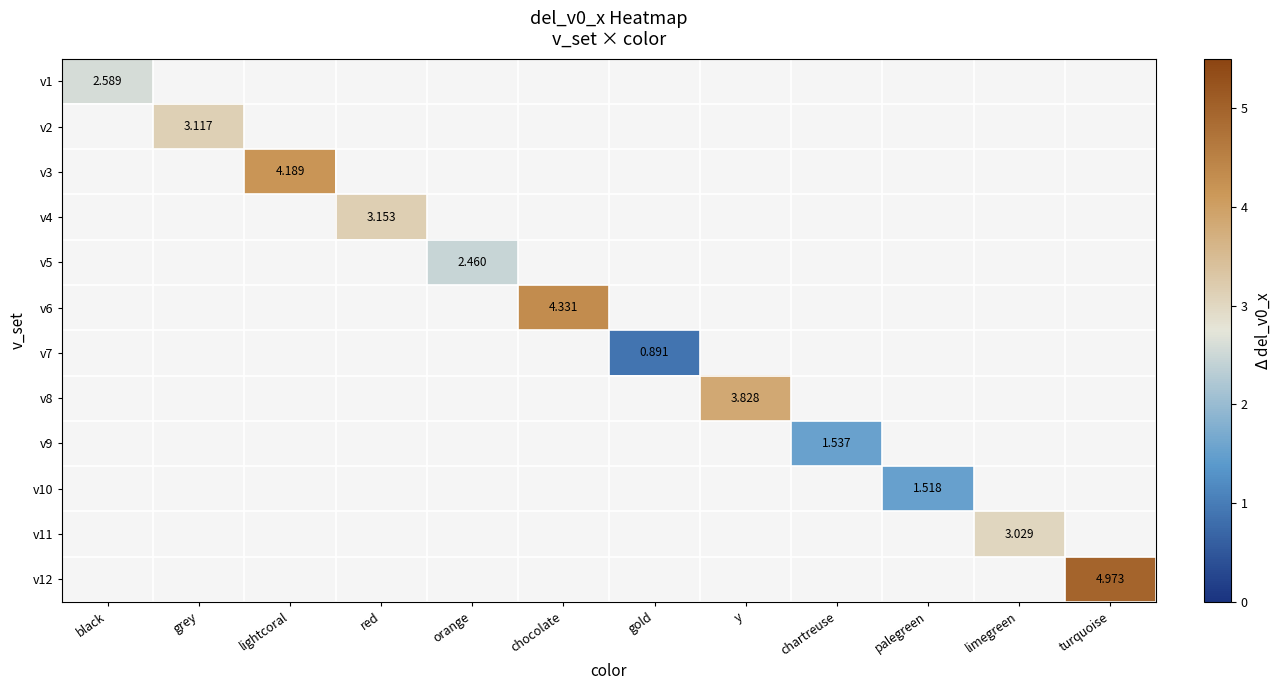

What is the maximum value shown in the chart?

5.0